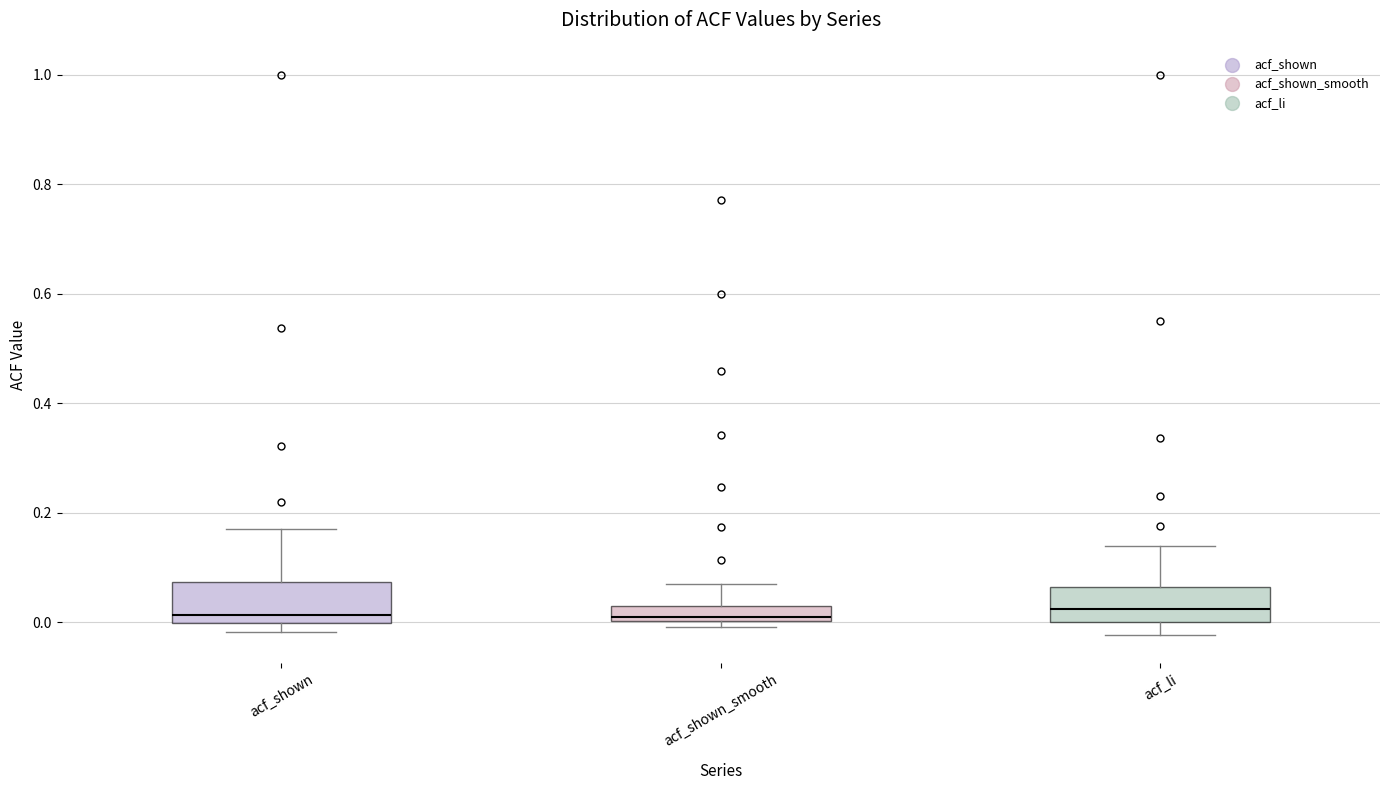

Where does the upper whisker of the box for acf_shown_smooth end on the y-axis? The values are not printed on the chart, so give them approximately, as read against the axis.

0.08